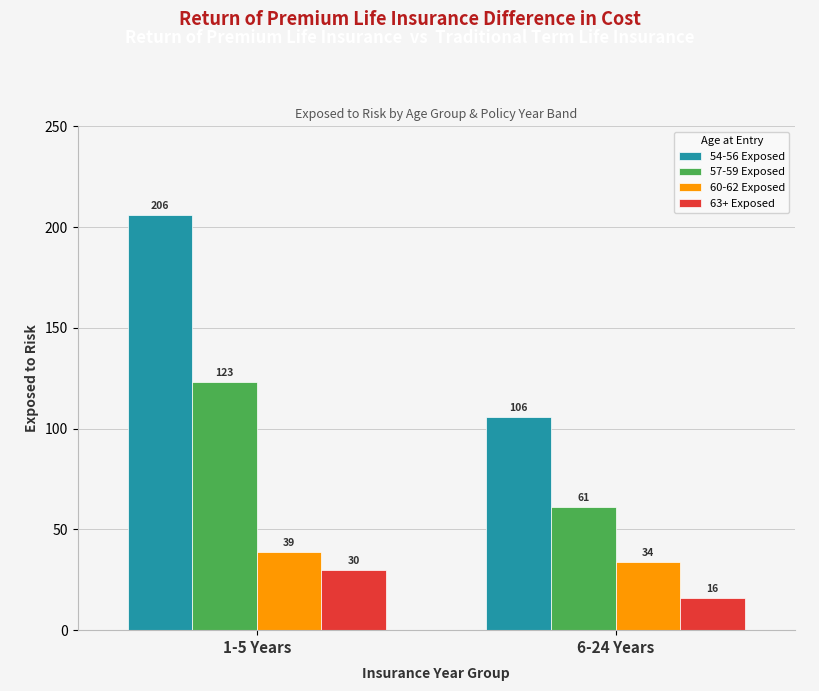

Rank the series by their maximum value, from lowest to highest.

63+ Exposed, 60-62 Exposed, 57-59 Exposed, 54-56 Exposed